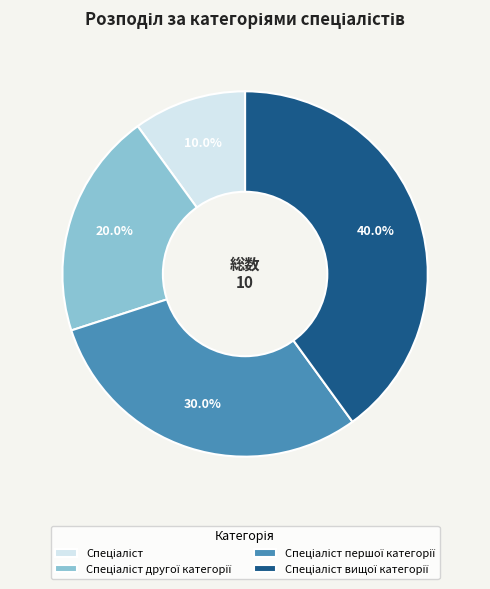

Is there a majority slice in this chart?

No